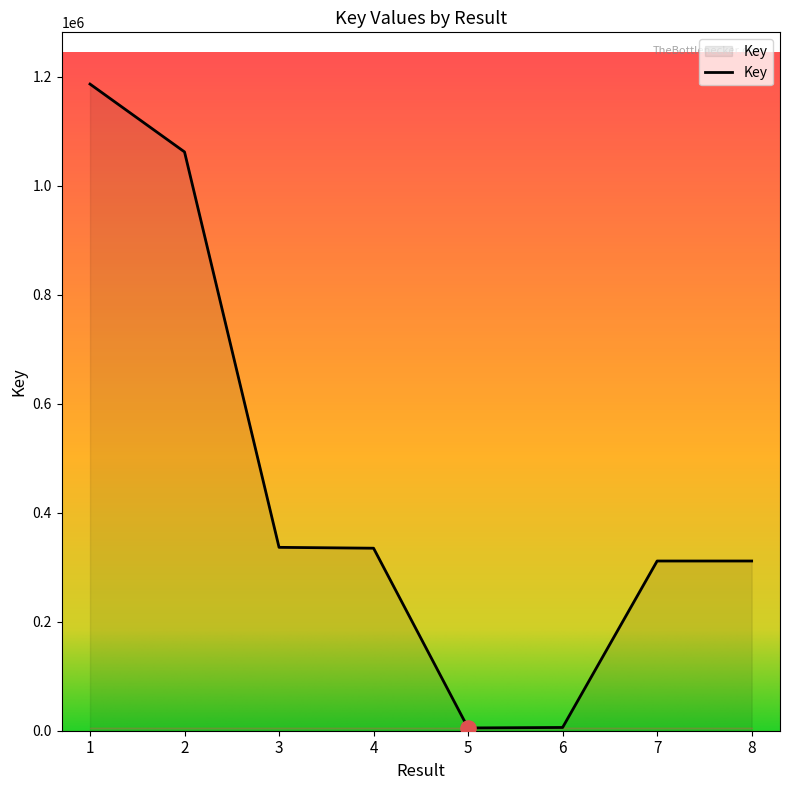

What is the change in value from 1 to 8?

-874838